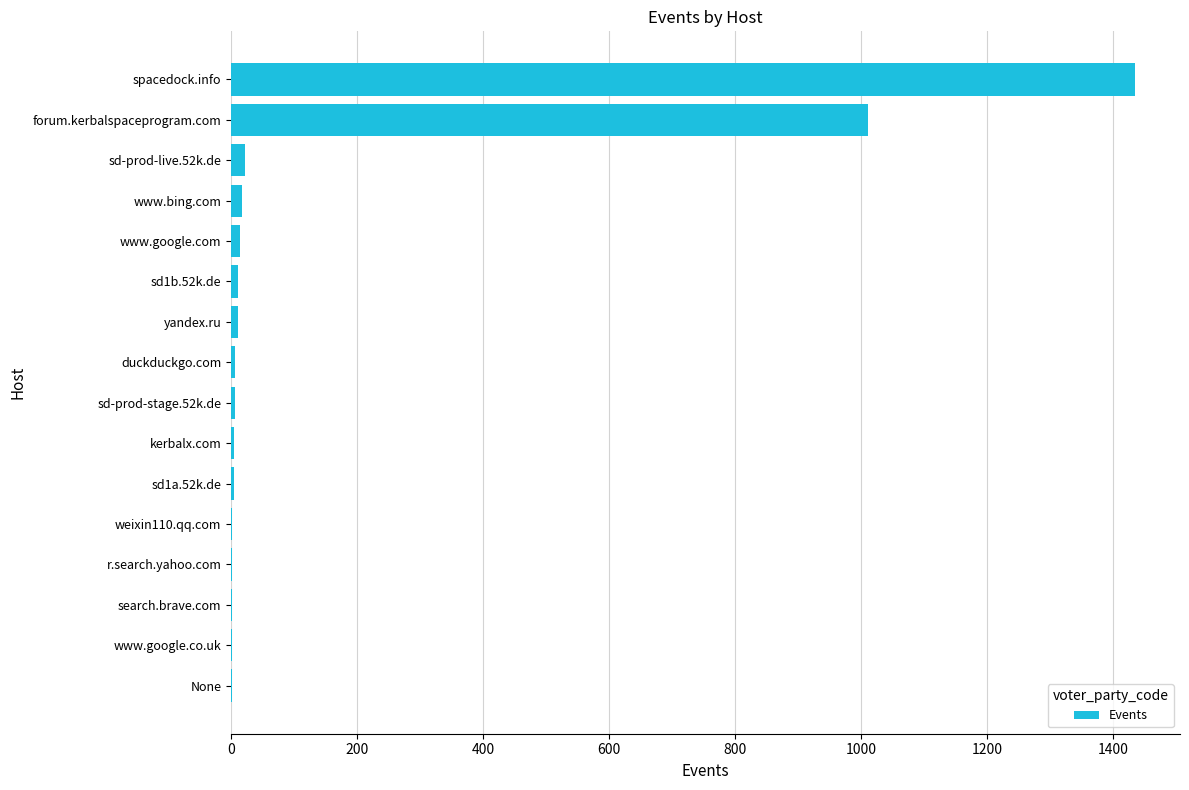

Is it true that the value at forum.kerbalspaceprogram.com is 1010?

True